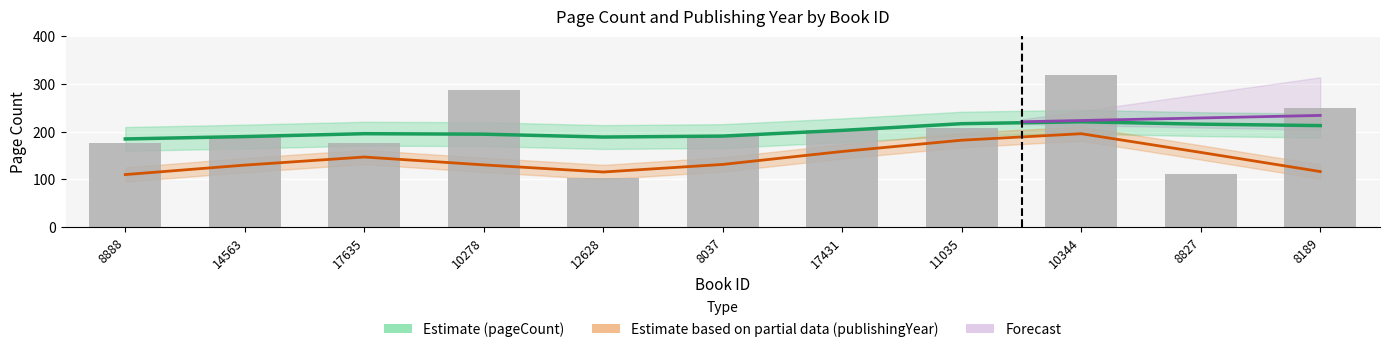

What is the difference between the maximum and minimum values?

216